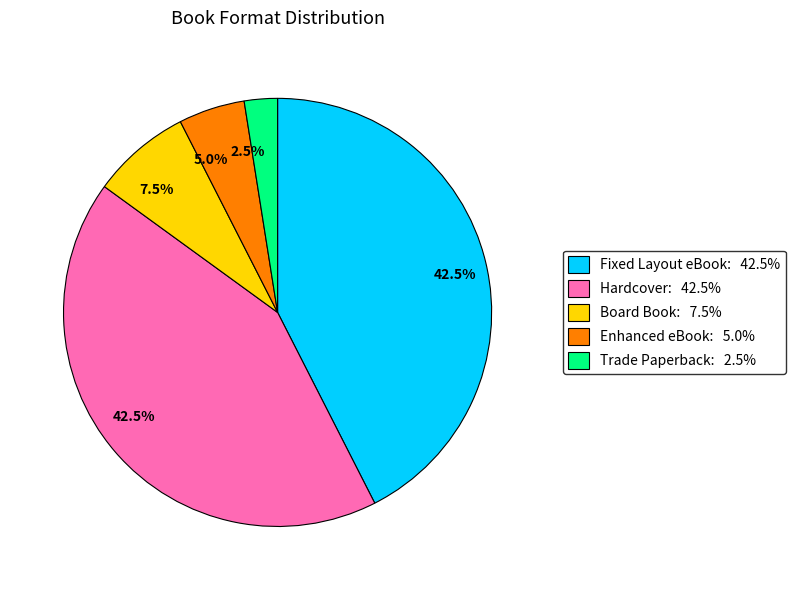

Count the number of slices in the pie.

5